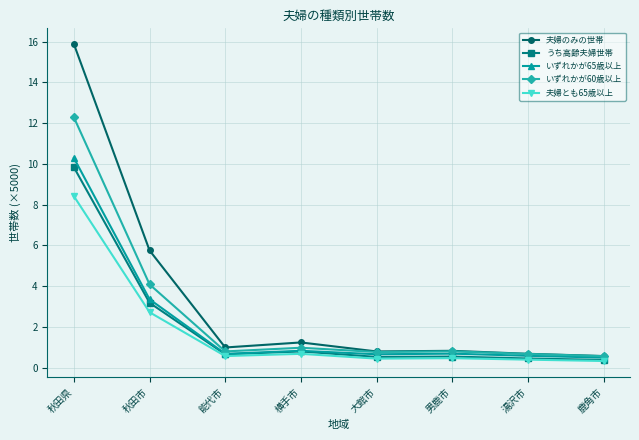

Between 秋田市 and 湯沢市, which series saw the biggest shift?

夫婦のみの世帯